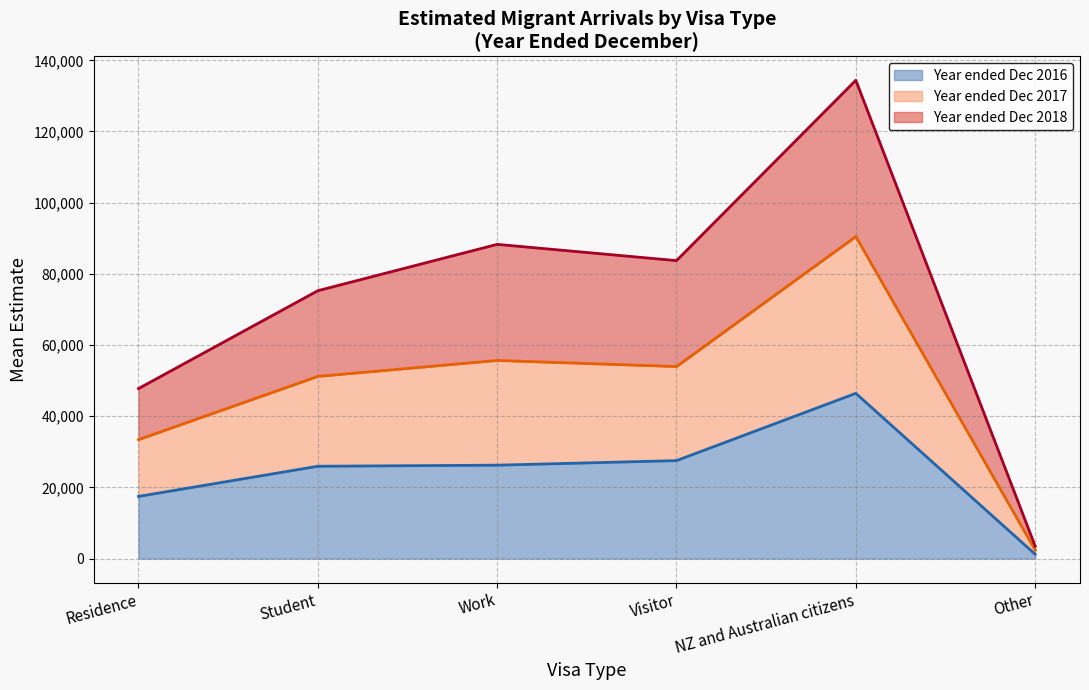

Where is the first local minimum for Year ended Dec 2018?

Visitor